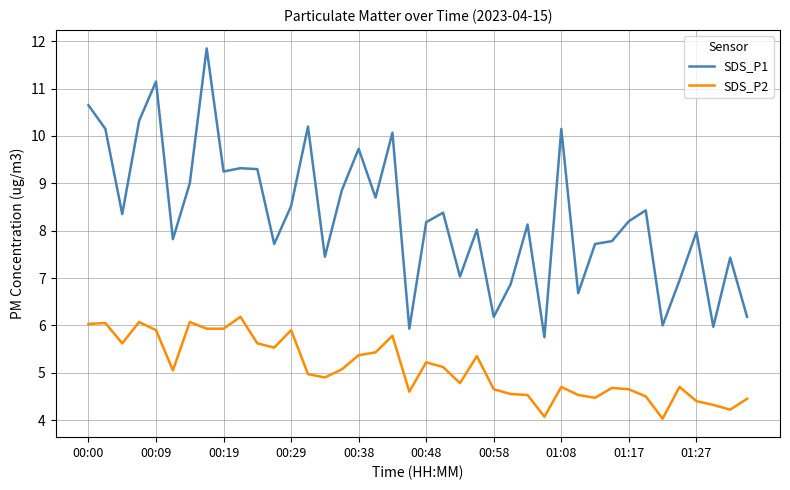

What is the smallest value displayed?

4.0